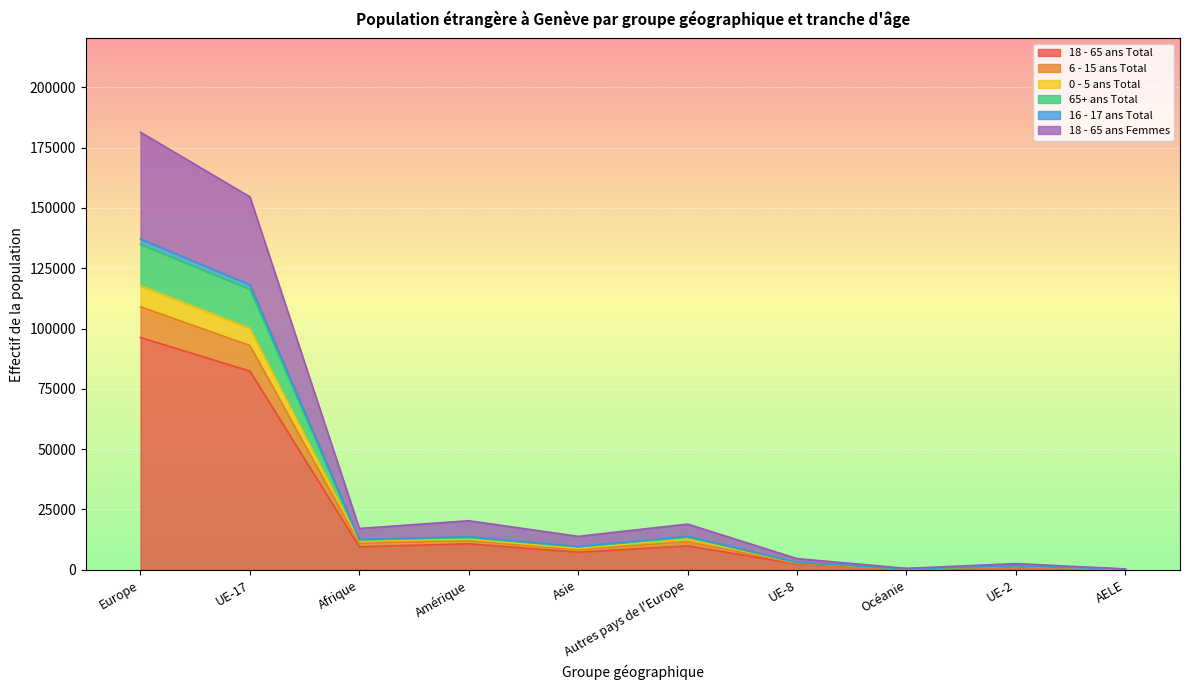

What is the spread (max minus min) of values at UE-2?

1203